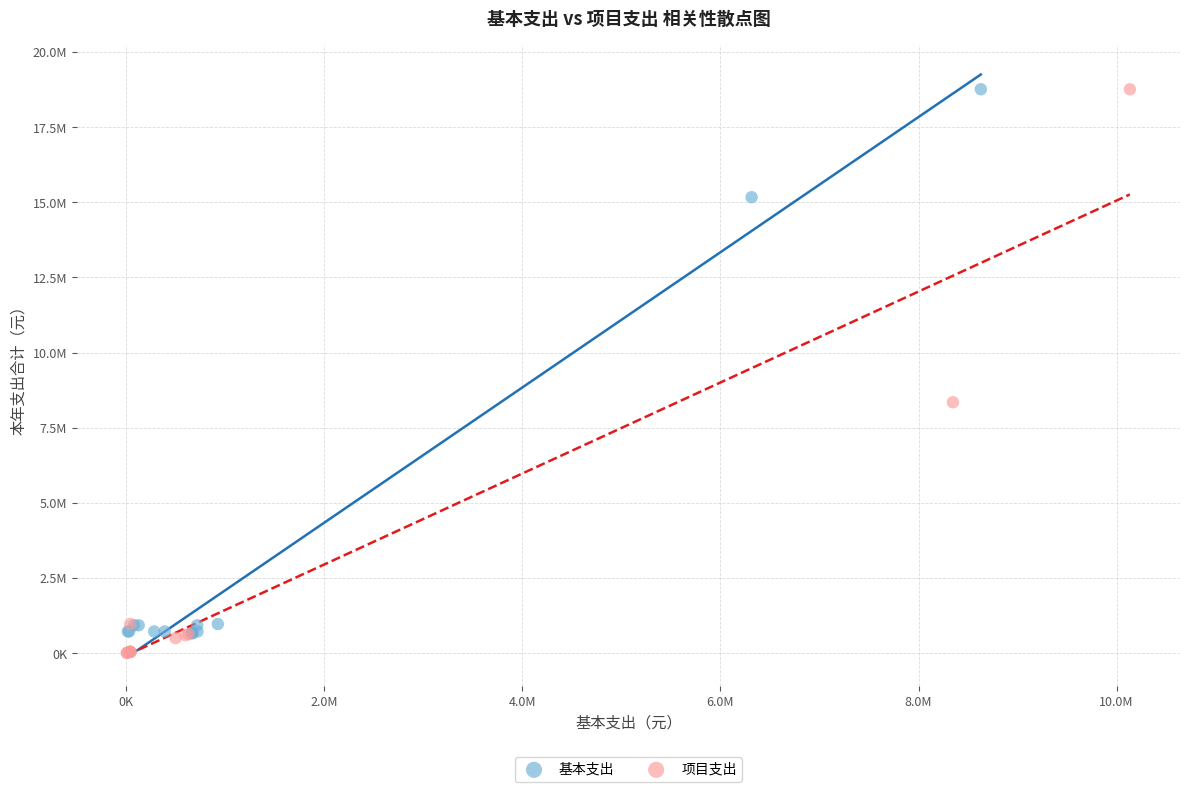

What are all the series names shown in the legend?

基本支出, 项目支出